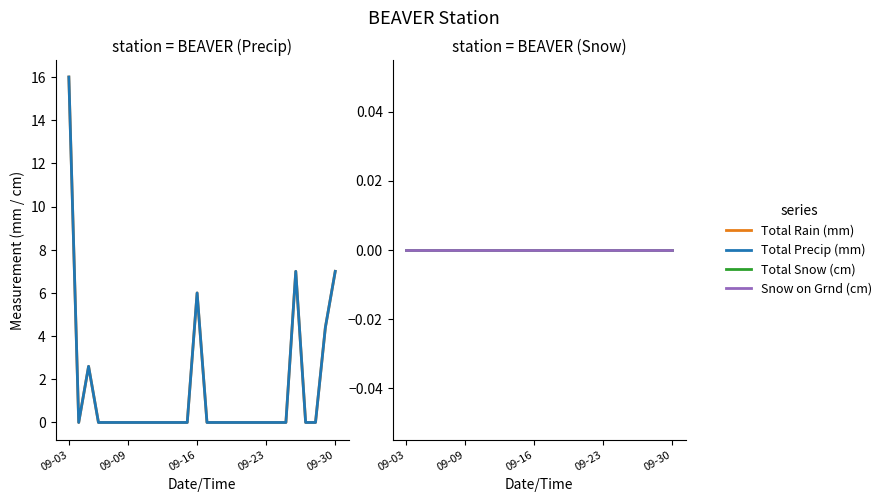

Where is Total Snow (cm) nearest to the value 0?

09-03